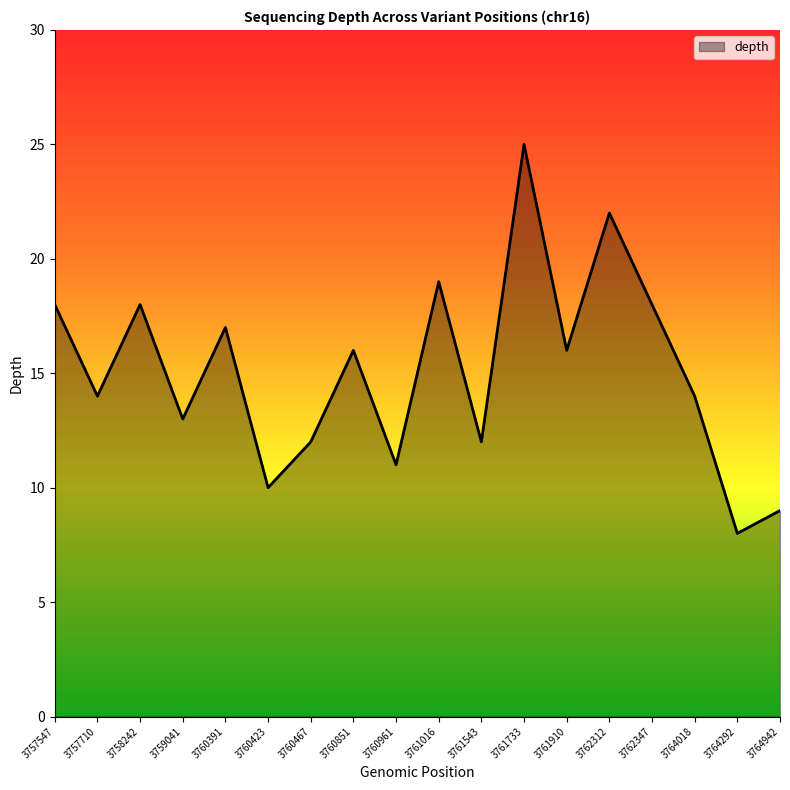

What is the ratio of the value at 3759041 to the value at 3760391?

0.8